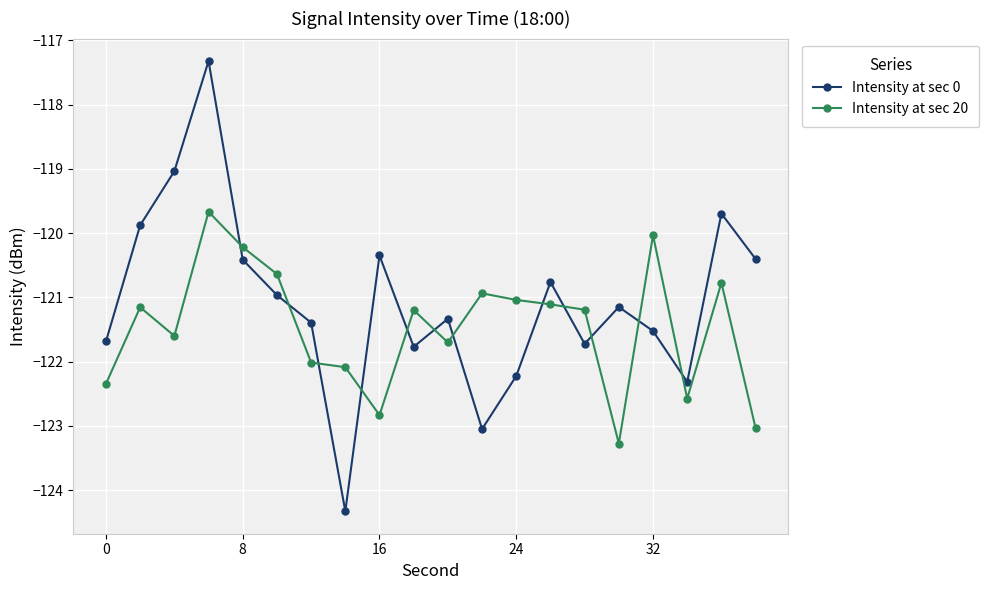

Which series has the largest total across all categories?

Intensity at sec 0